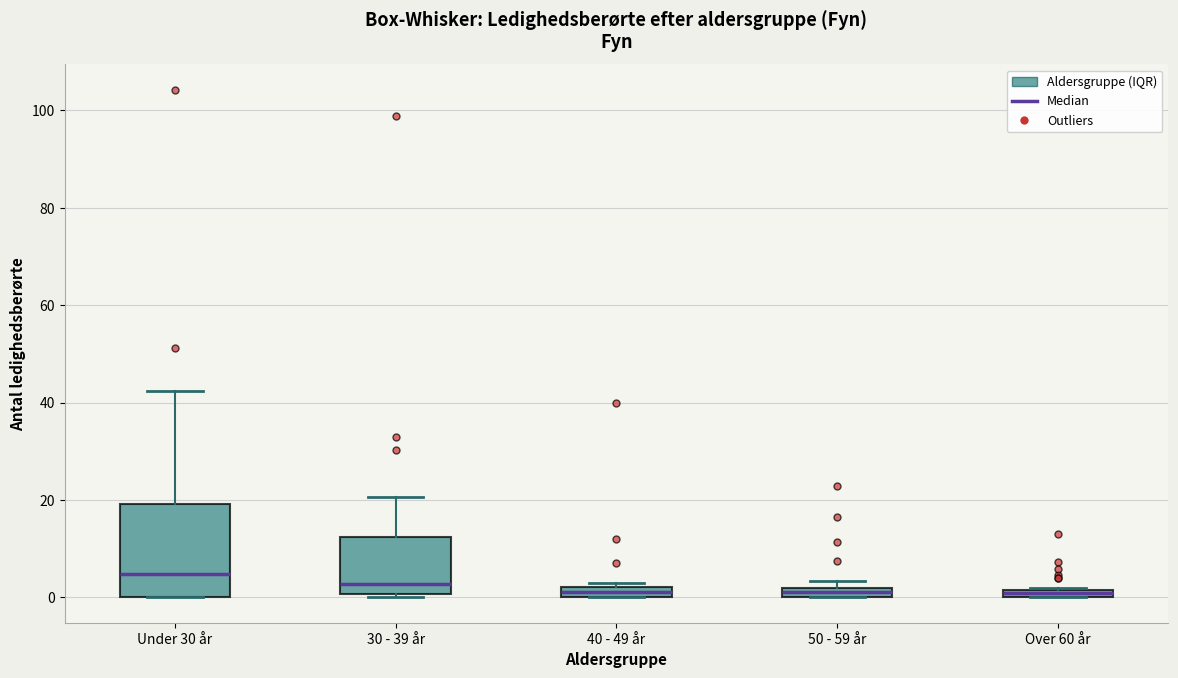

Where is the upper edge of the box for Over 60 år on the y-axis? The values are not printed on the chart, so give them approximately, as read against the axis.

2